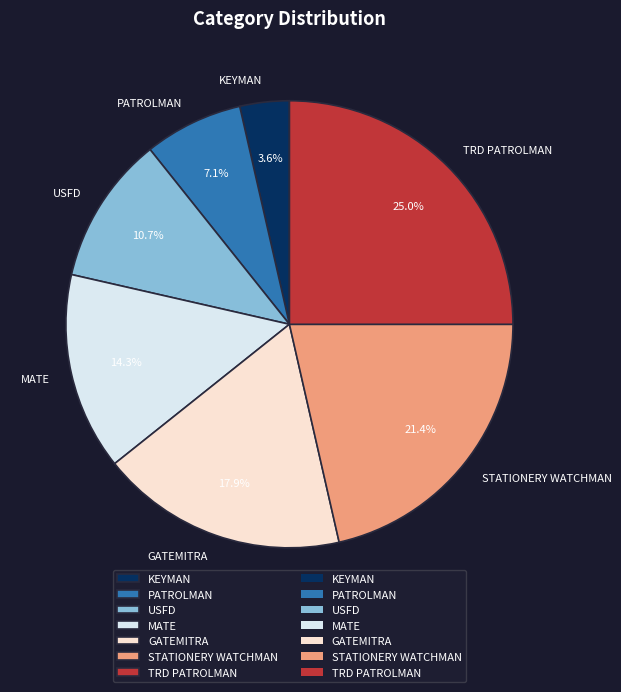

Count the number of slices in the pie.

7